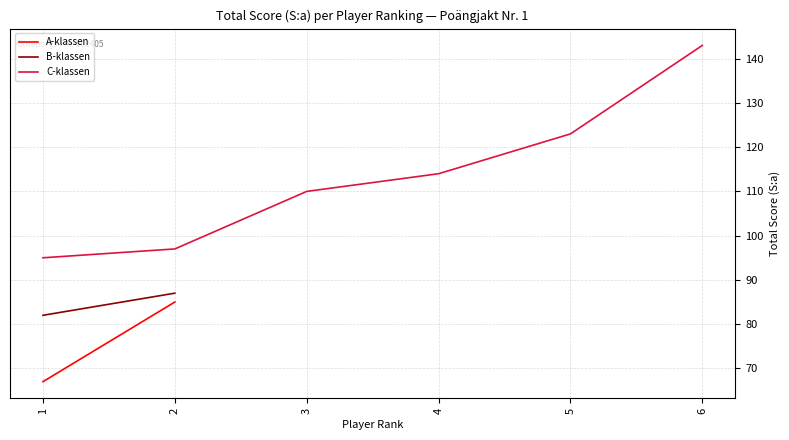

True or false: C-klassen has a value of 110 at 3.

True